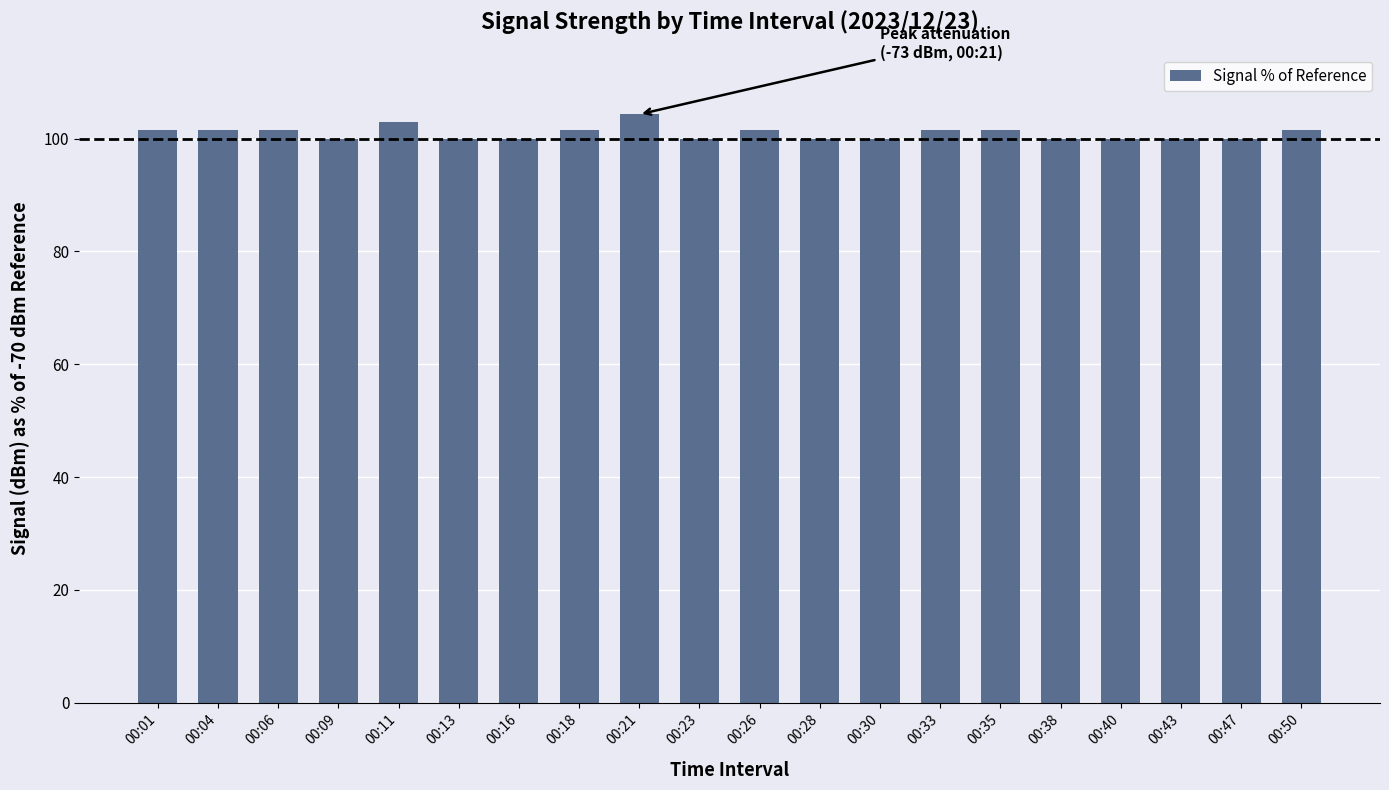

What is the minimum value shown in the chart?

100.0